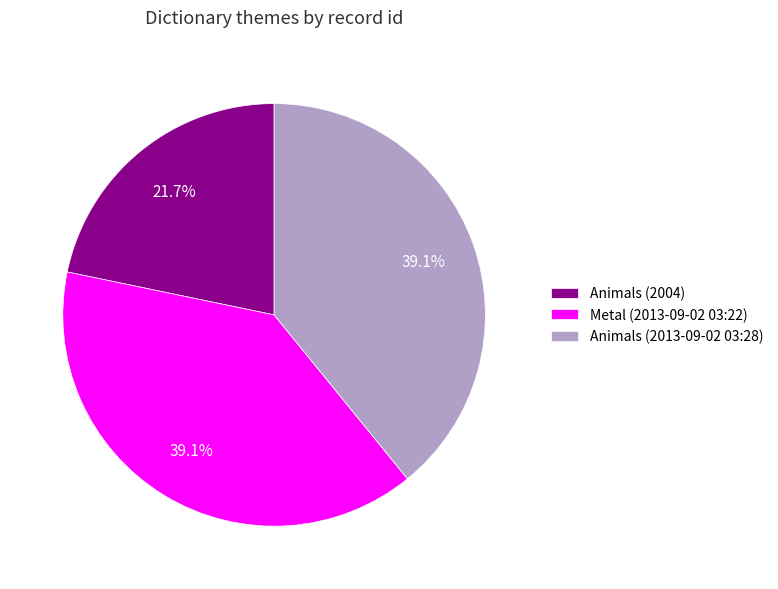

Which category has the smallest portion of the pie?

Animals (2004)